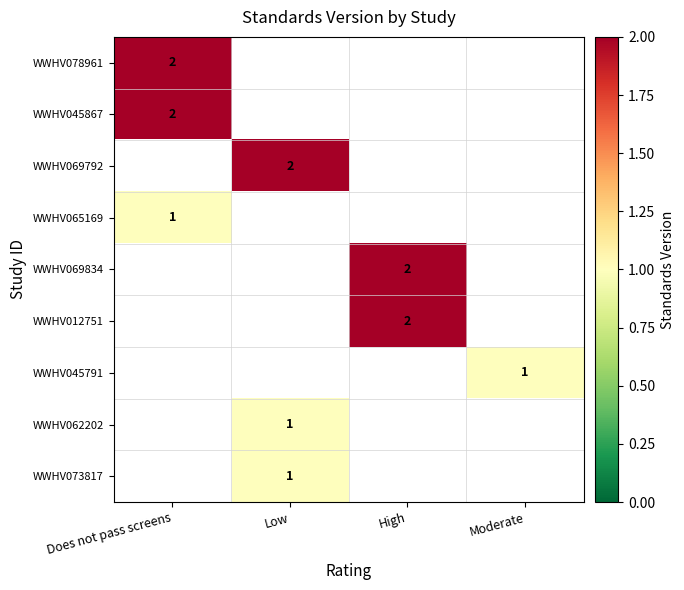

How many categories are shown in the chart?

4